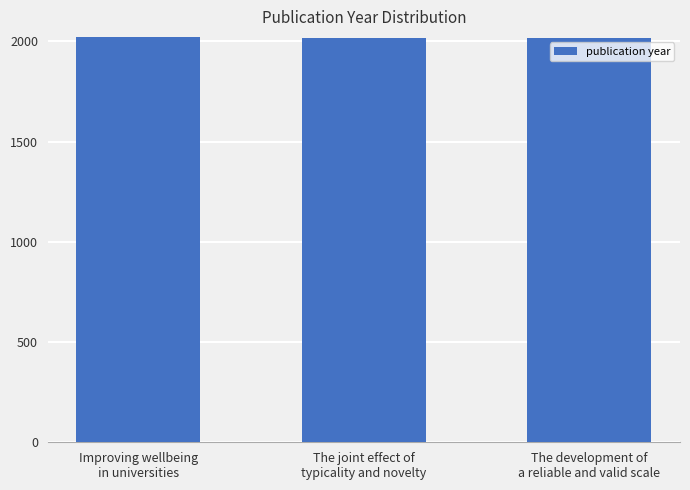

The chart shows a value of 2014 at The joint effect of
typicality and novelty. True or false?

True